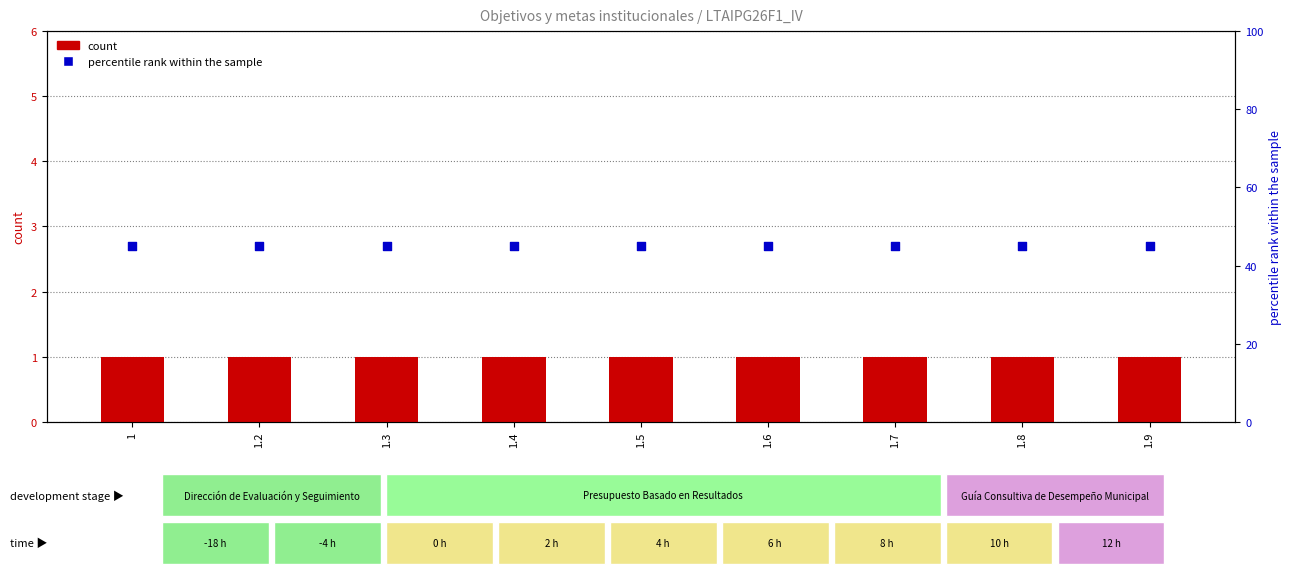

At which category is the sum across all series the highest?

1